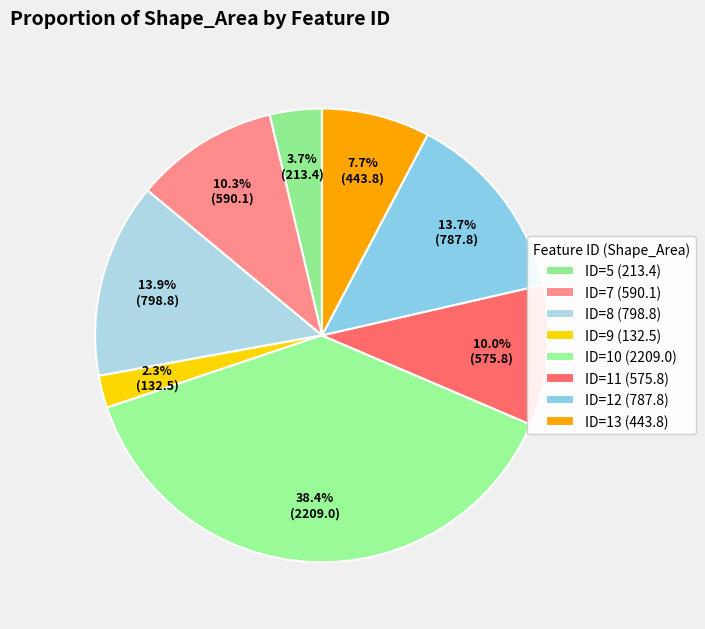

How many segments does this pie chart have?

8